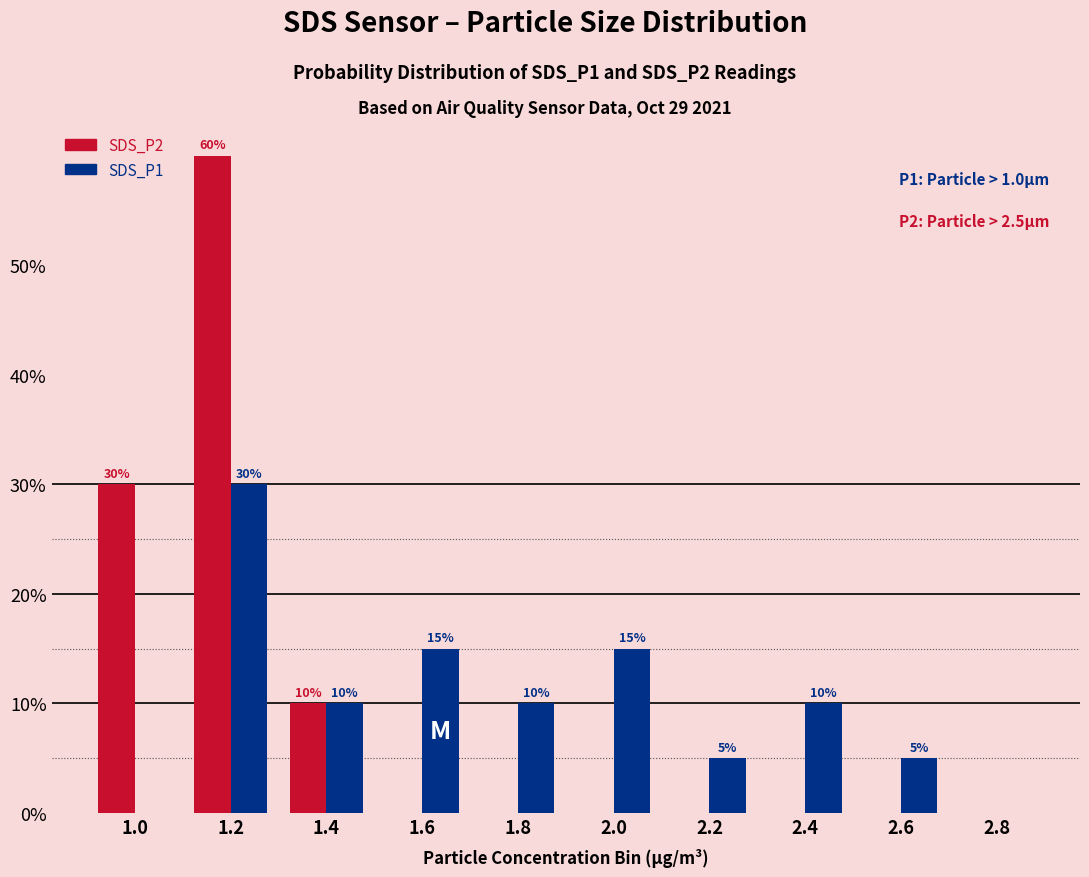

What are all the series names shown in the legend?

SDS_P2, SDS_P1